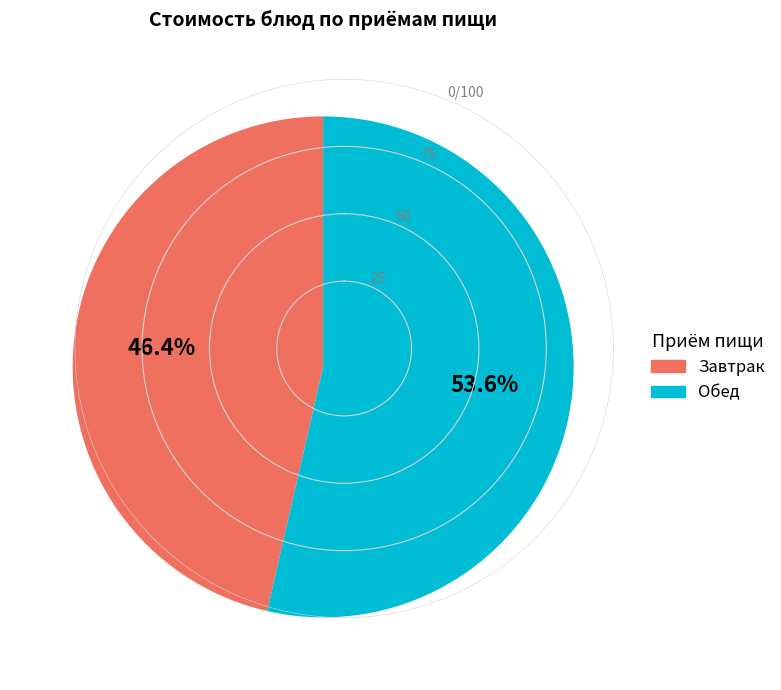

Is there any slice that represents more than half of the pie?

Yes